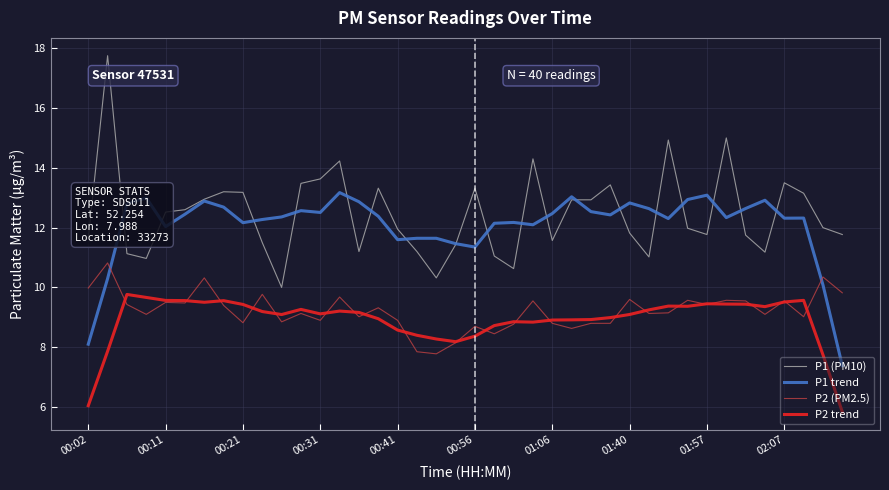

What is the highest value of the P1 trend series?

13.2